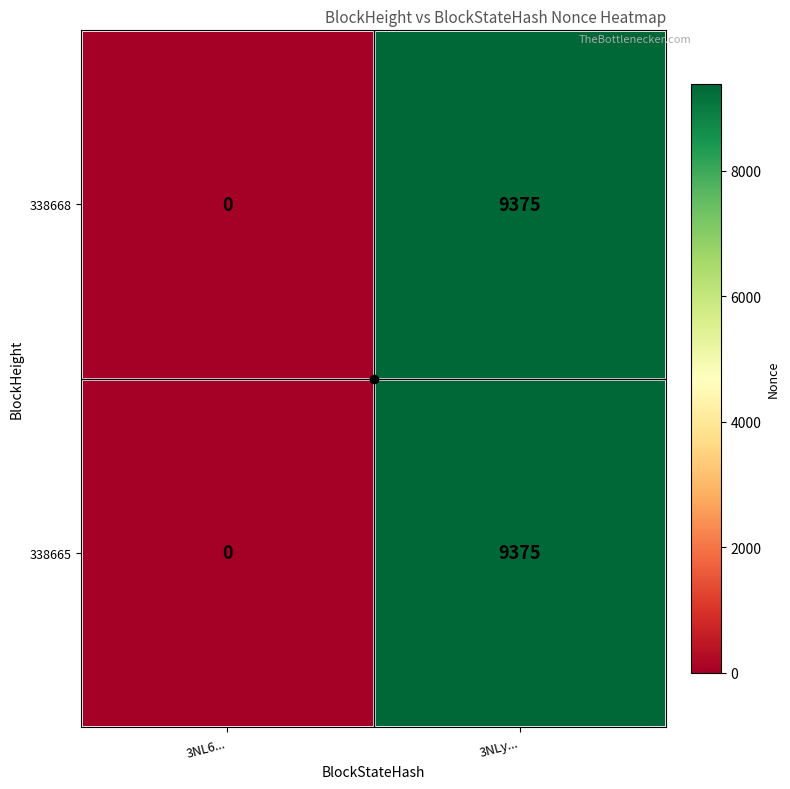

Is the value of 338668 at 3NL6... greater than the value of 338665 at 3NLy...?

No